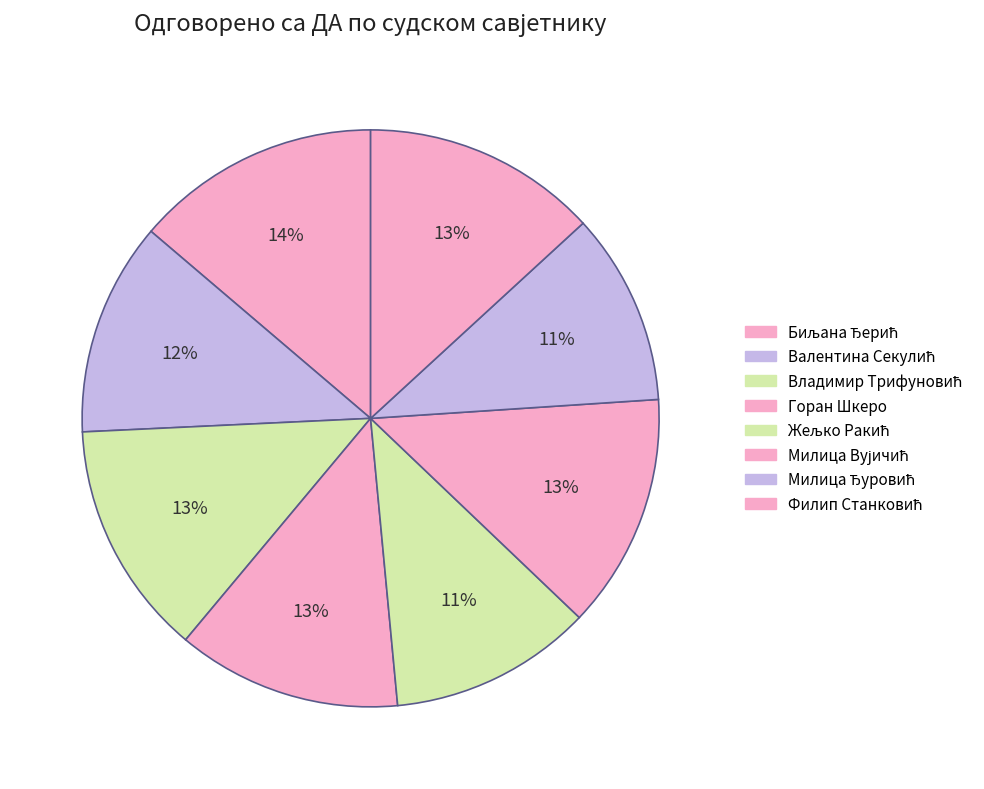

Count the number of slices in the pie.

8